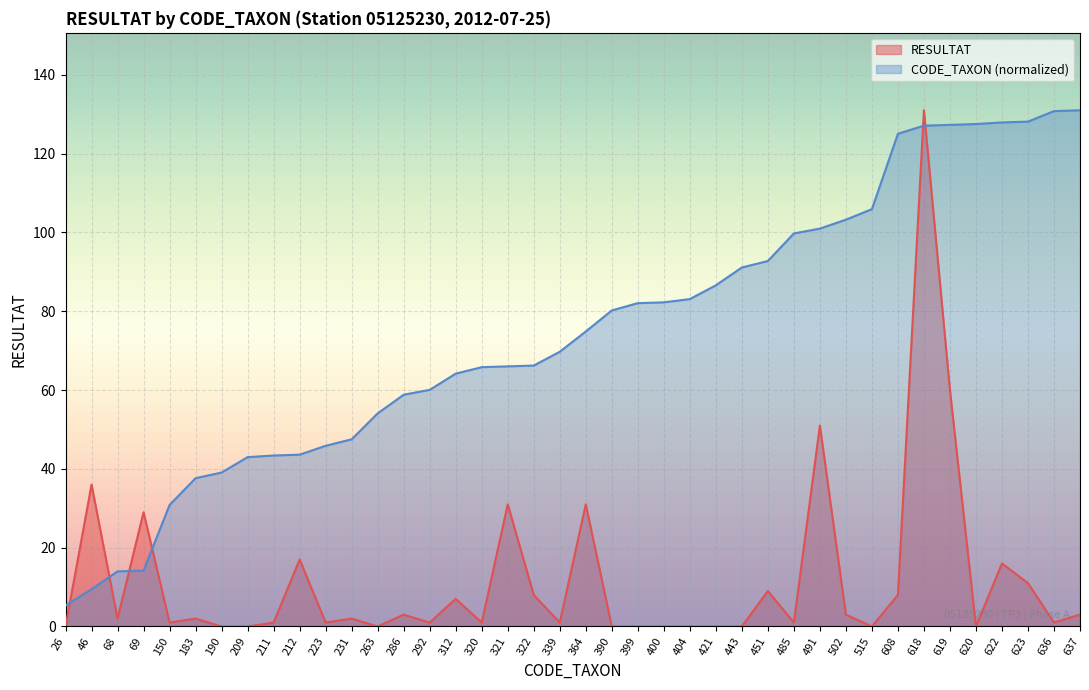

Is the value of CODE_TAXON at 400 greater than the value of Total RESULTAT at 502?

Yes